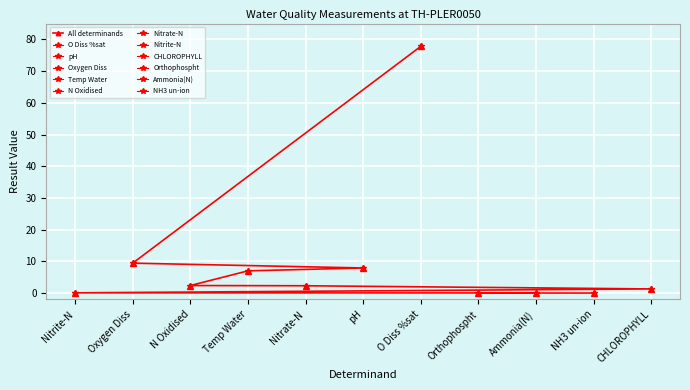

How many values are below 2?

5